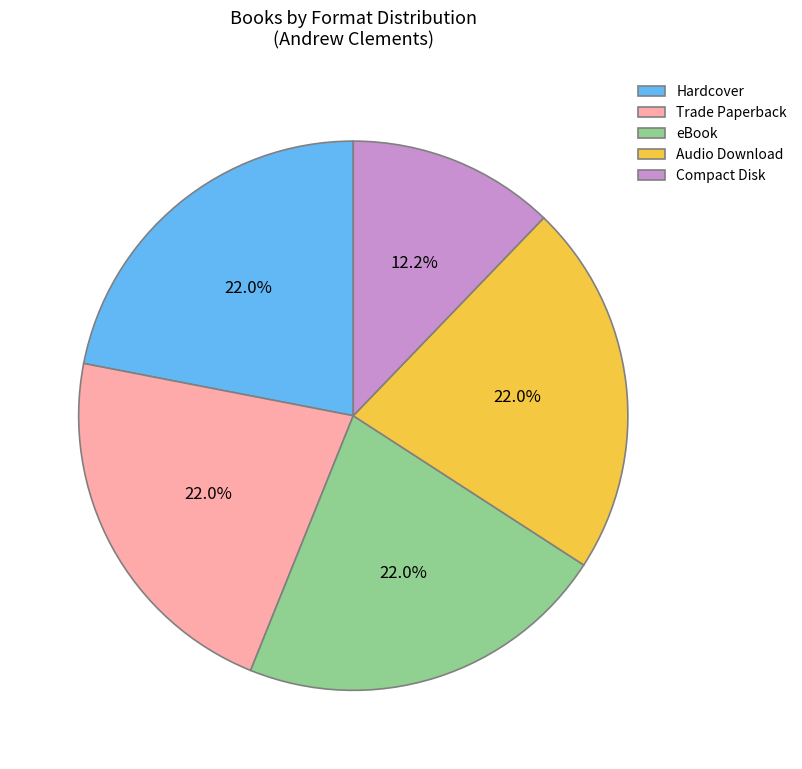

Combined, do eBook and Audio Download account for over 50%?

No